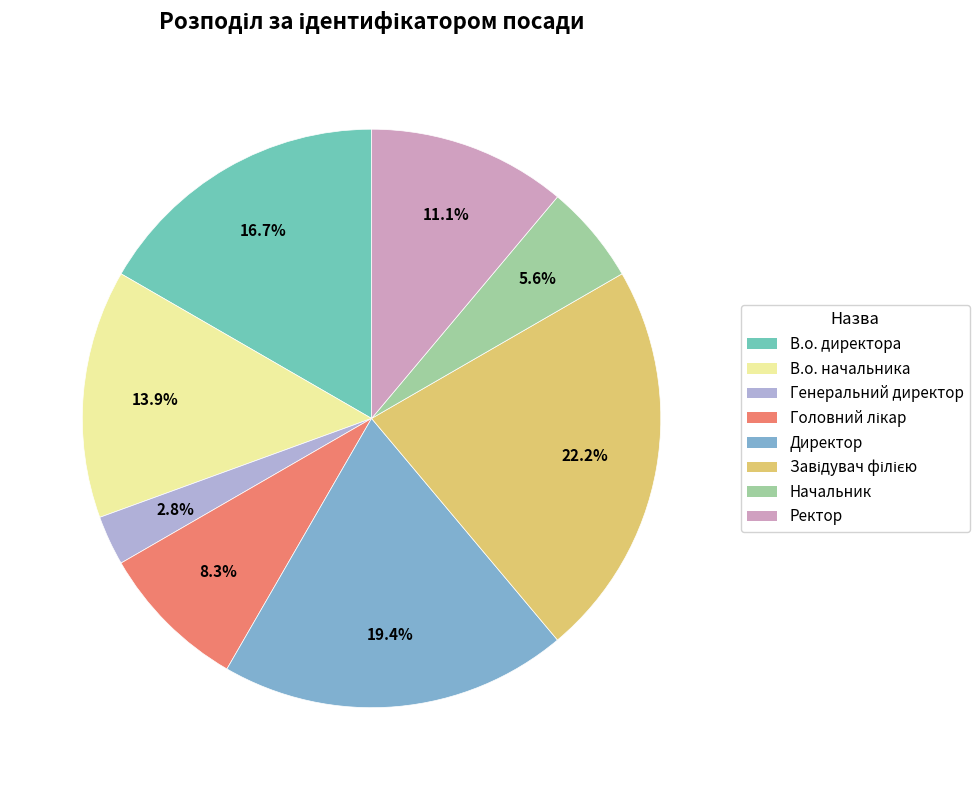

Is В.о. директора the majority of the pie?

No